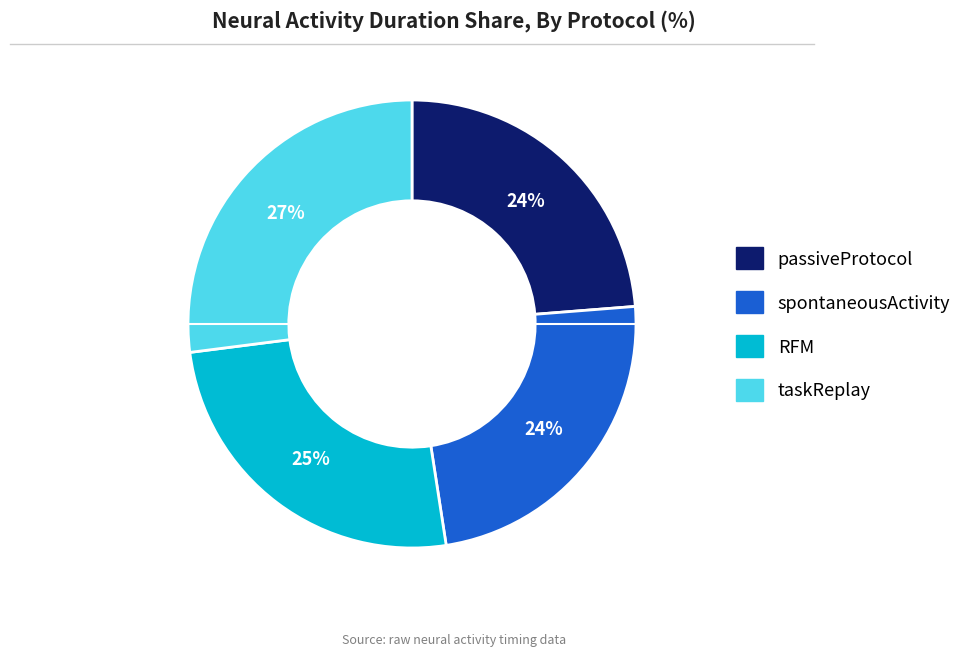

Does passiveProtocol represent more than half of the total?

No